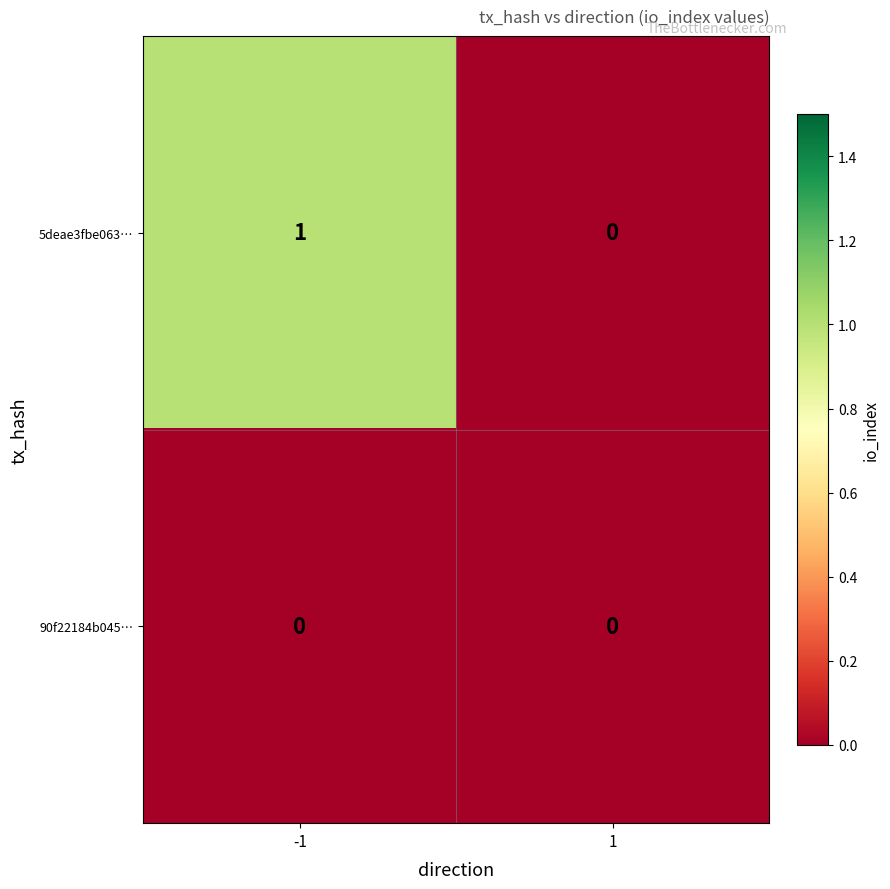

Reading left to right, extract all data points from this chart.

5deae3fbe063…: 1	0
90f22184b045…: 0	0